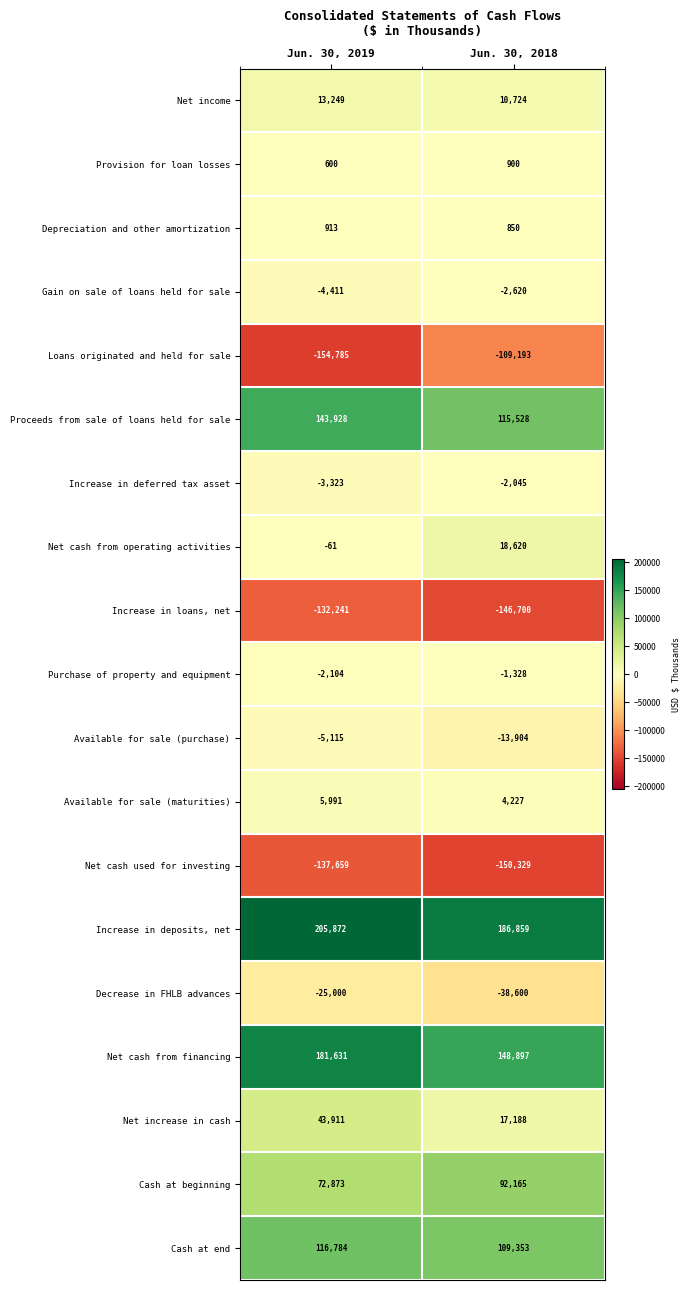

Is it true that Loans originated and held for sale equals -154785 at Jun. 30, 2019?

True